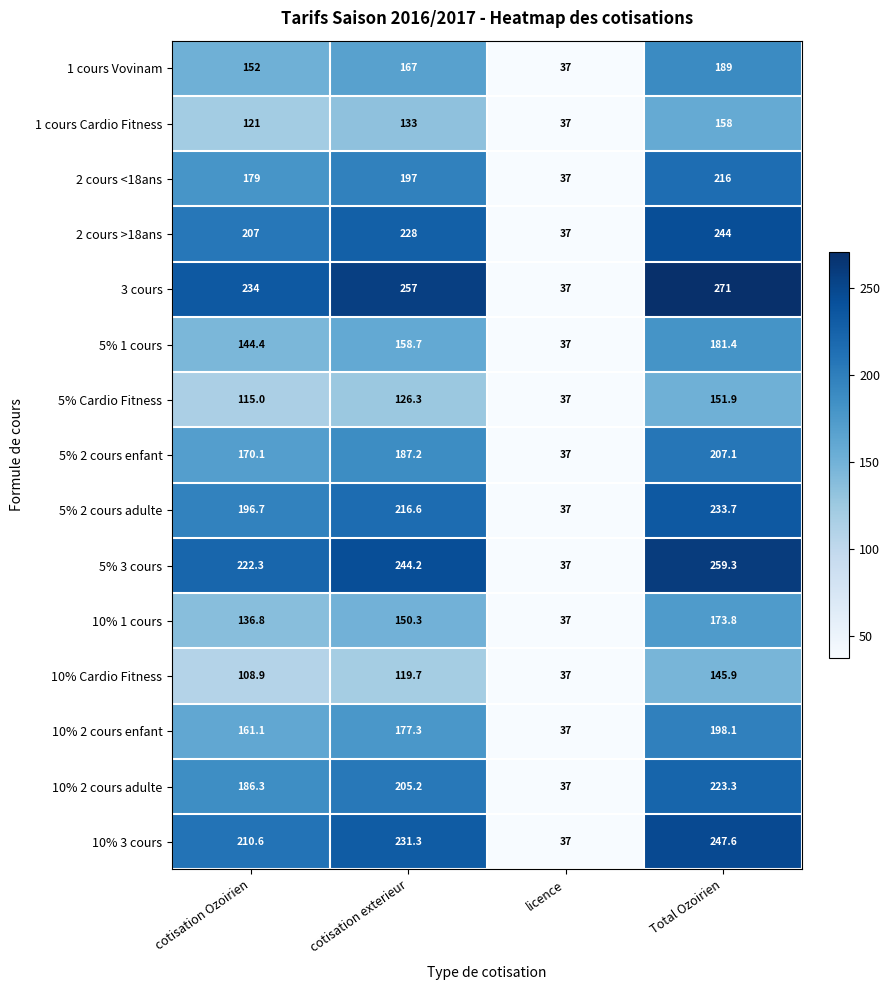

What is the difference between the 10% 3 cours values at Total Ozoirien and cotisation Ozoirien?

37.0